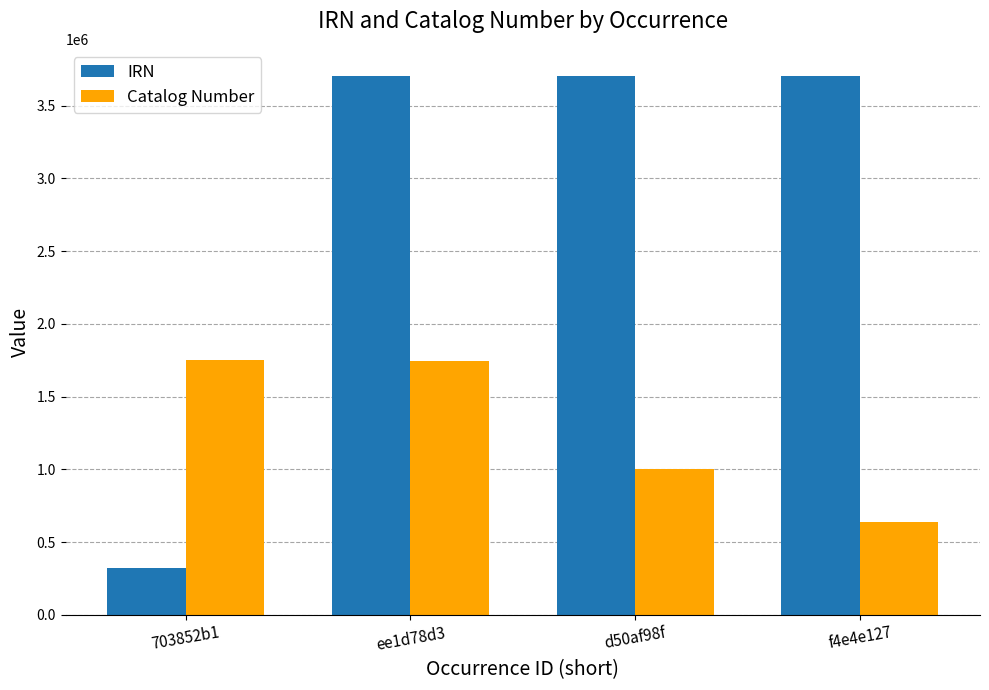

At which category is the sum across all series the highest?

ee1d78d3